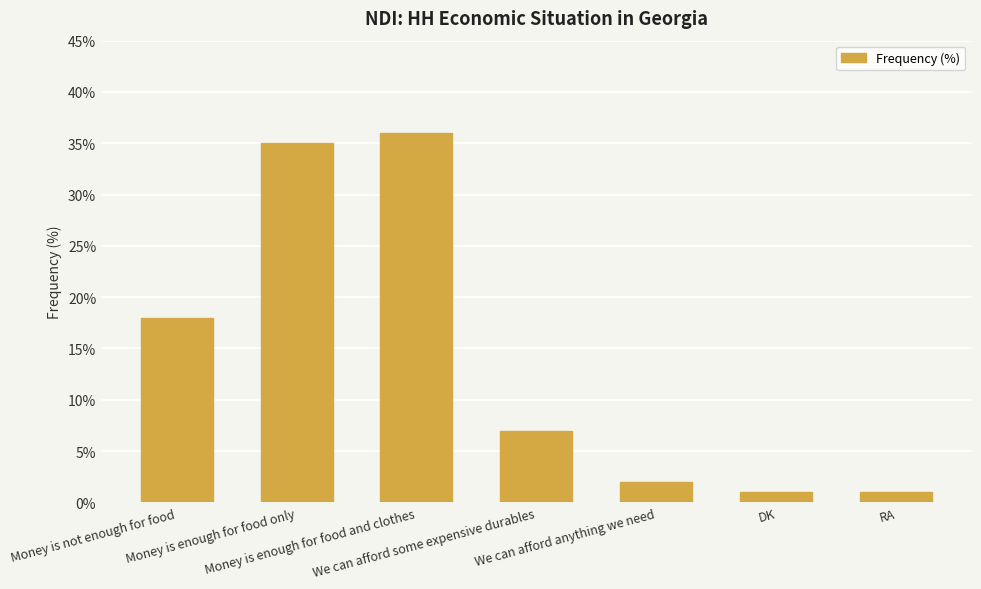

Is it true that the value at We can afford some expensive durables is 7?

True